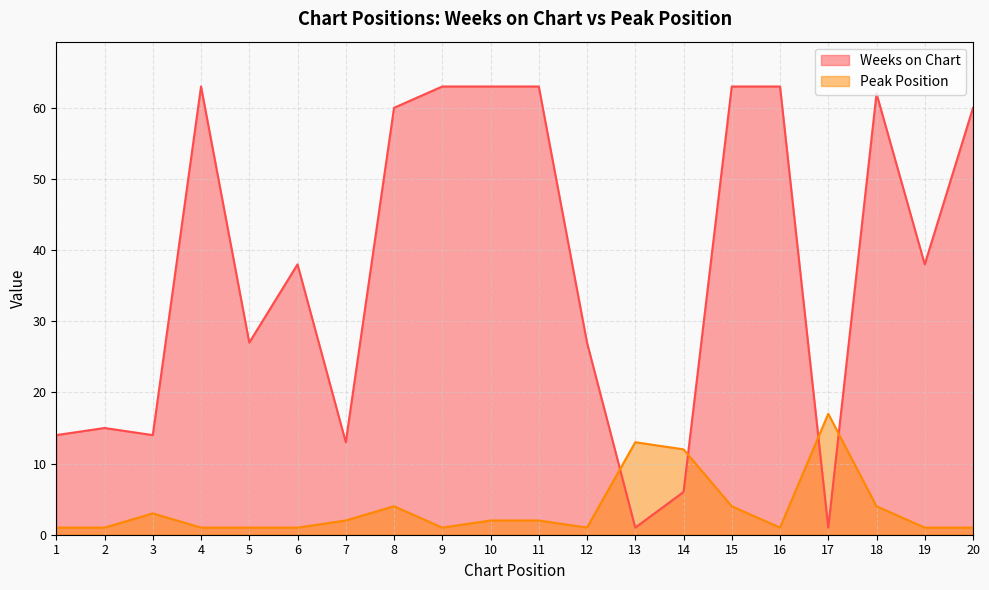

Which series ends up on top after the final intersection of Weeks on Chart and Peak Position?

Weeks on Chart